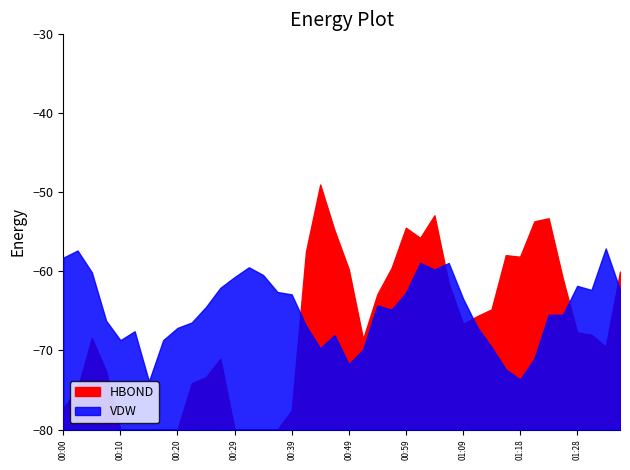

The temperature series shows 1.1 at 00:42. True or false?

False